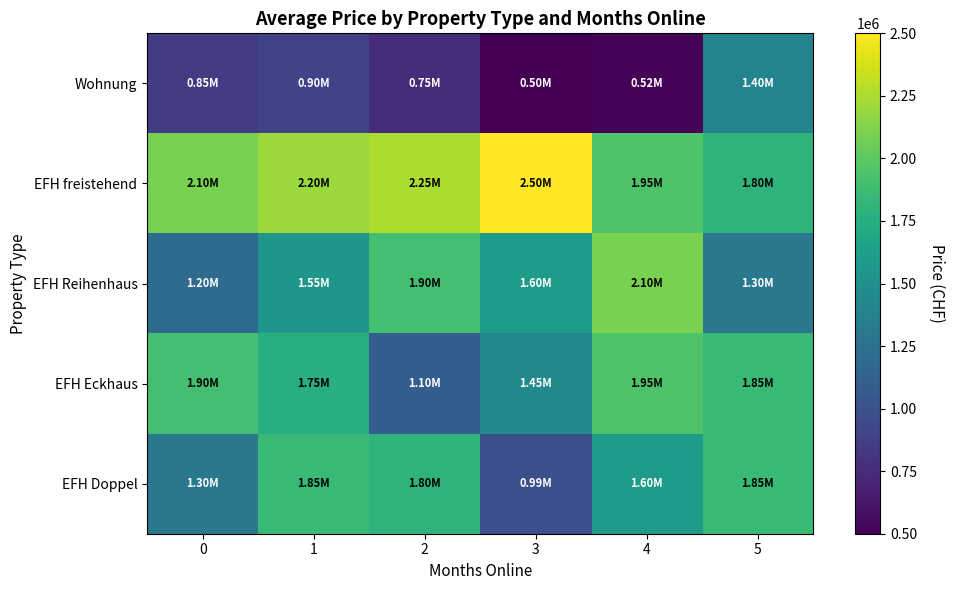

What is the greatest value displayed?

2500000